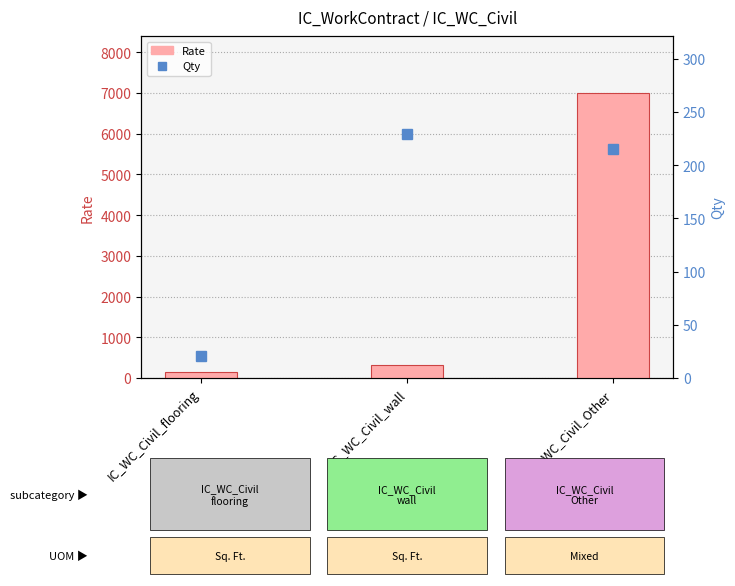

Which category has the lowest value across all series?

IC_WC_Civil_flooring